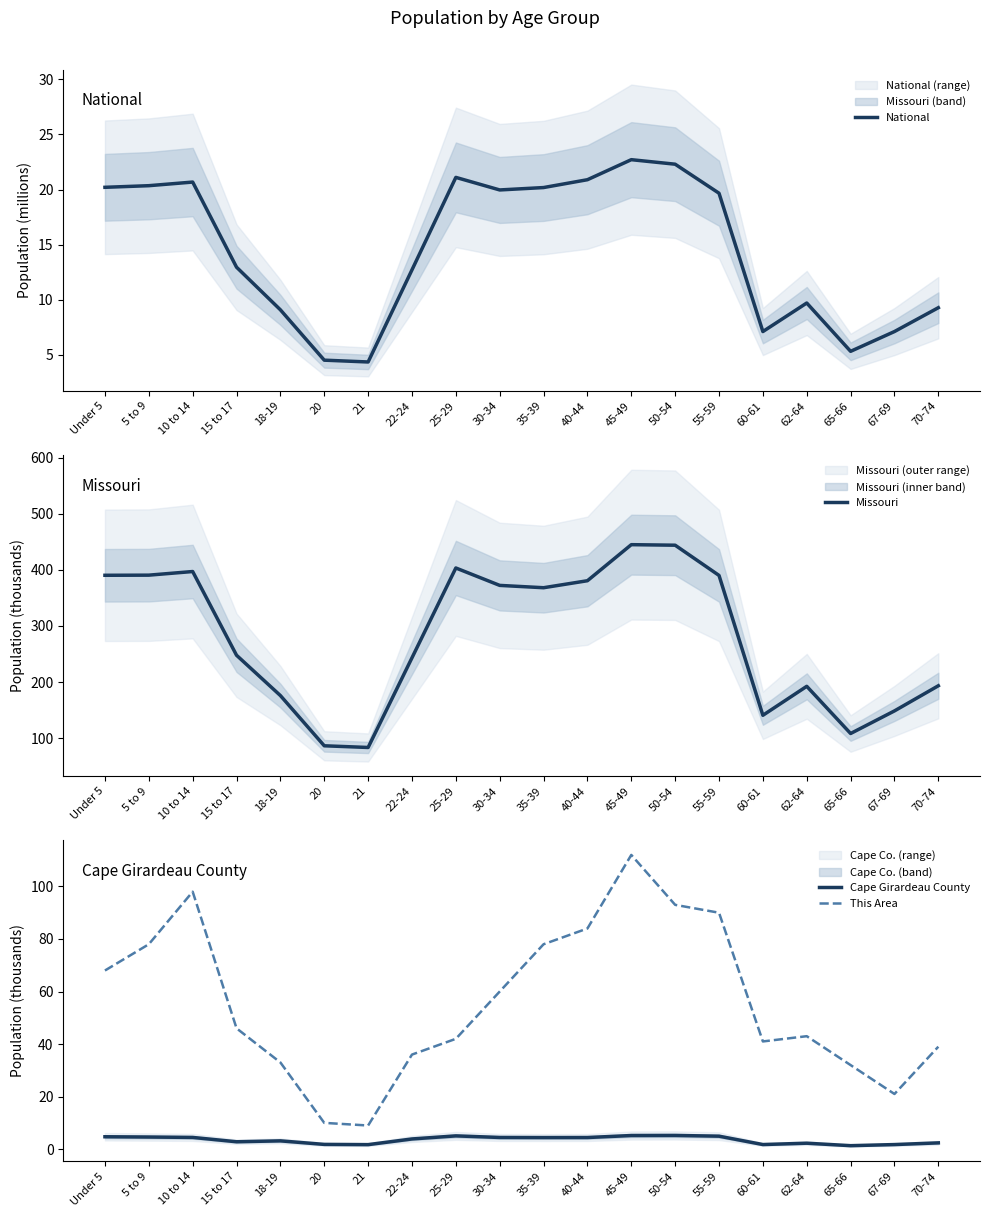

The value of Missouri at 20 is 86.5. True or false?

True